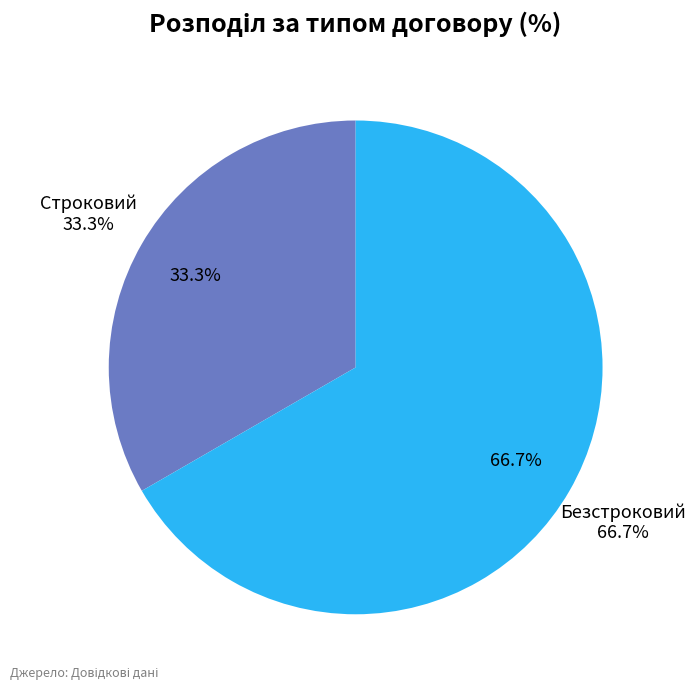

How much of the chart is everything except Безстроковий?

33.3%